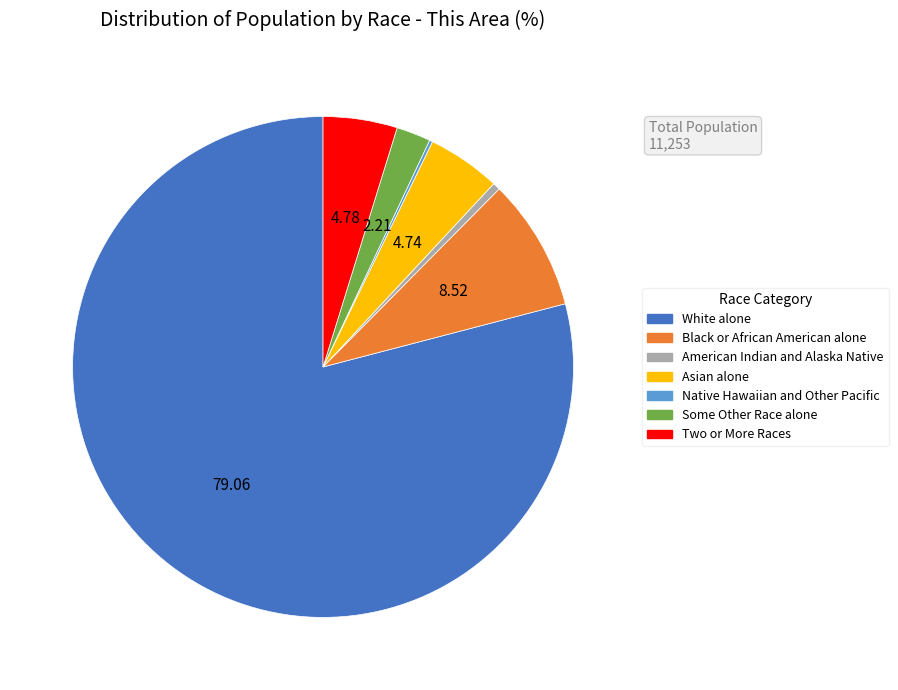

Which slice is the largest?

White alone